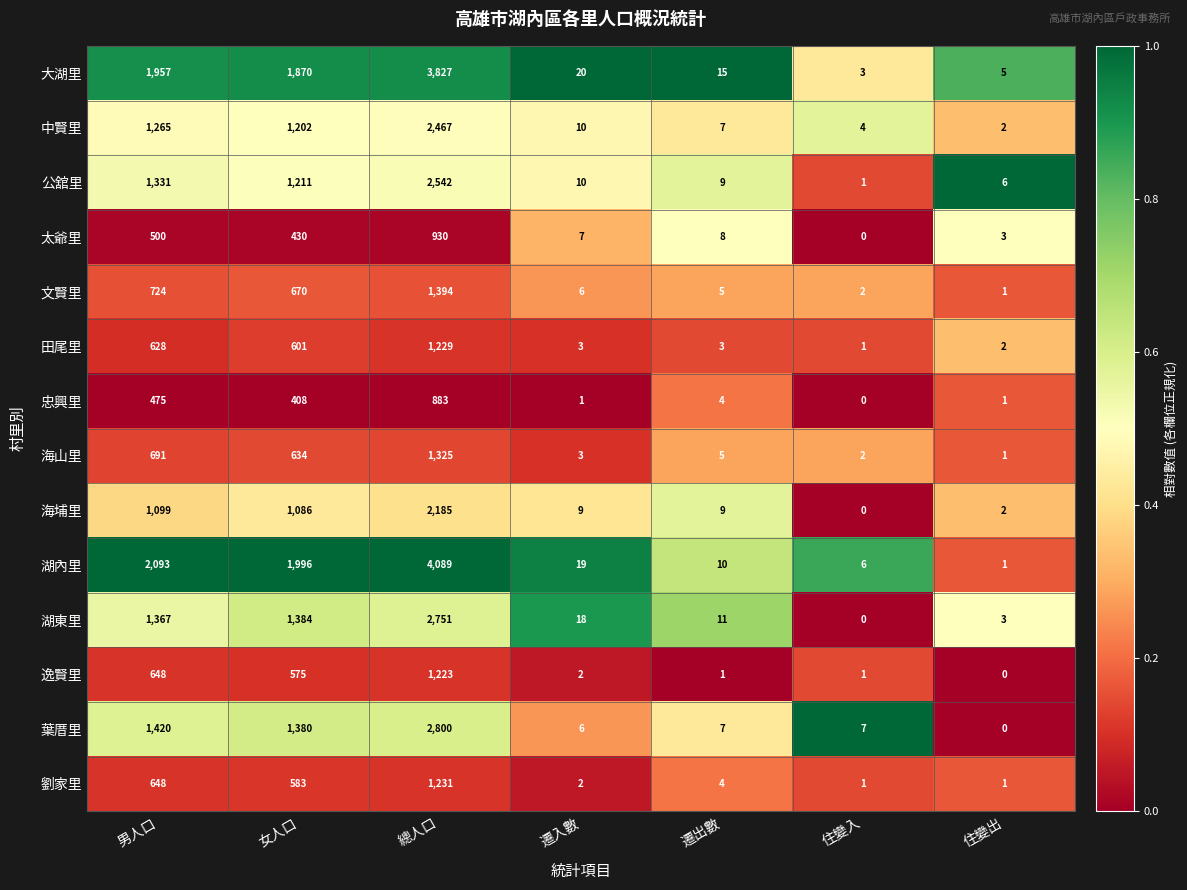

Which series has the largest range (max minus min)?

湖內里